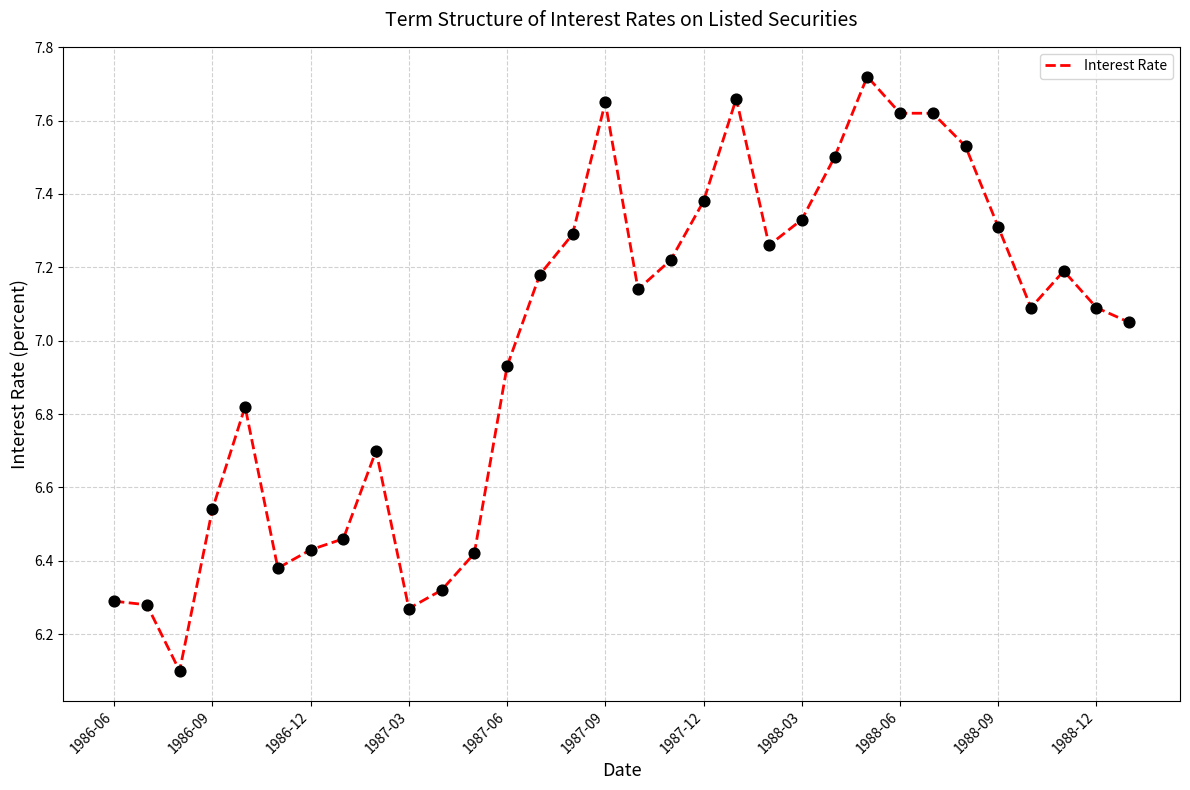

What is the difference between the maximum and minimum values?

1.6